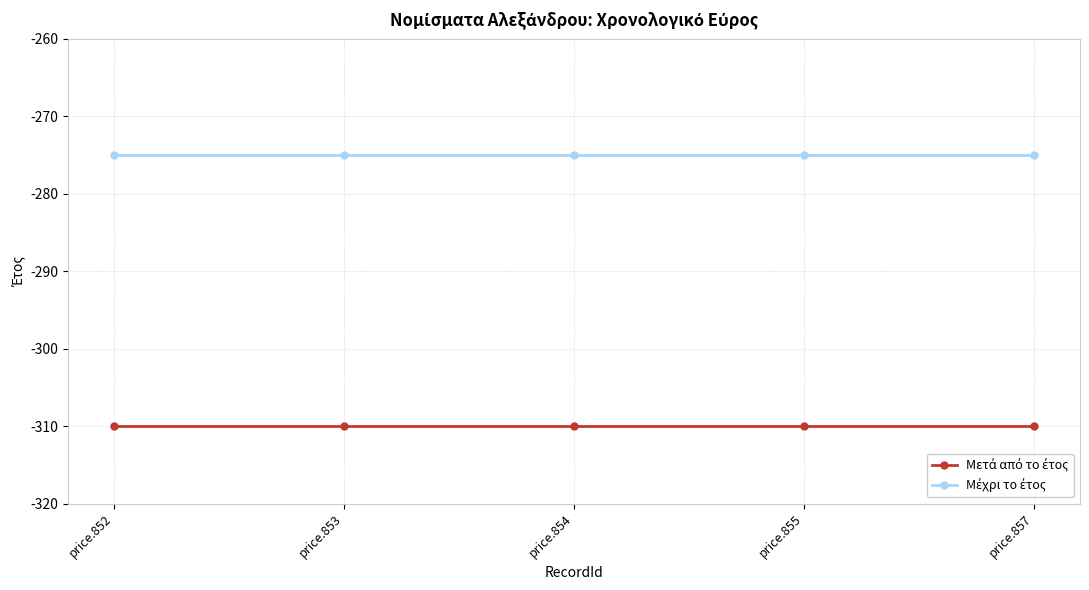

What is the minimum value shown in the chart?

-310